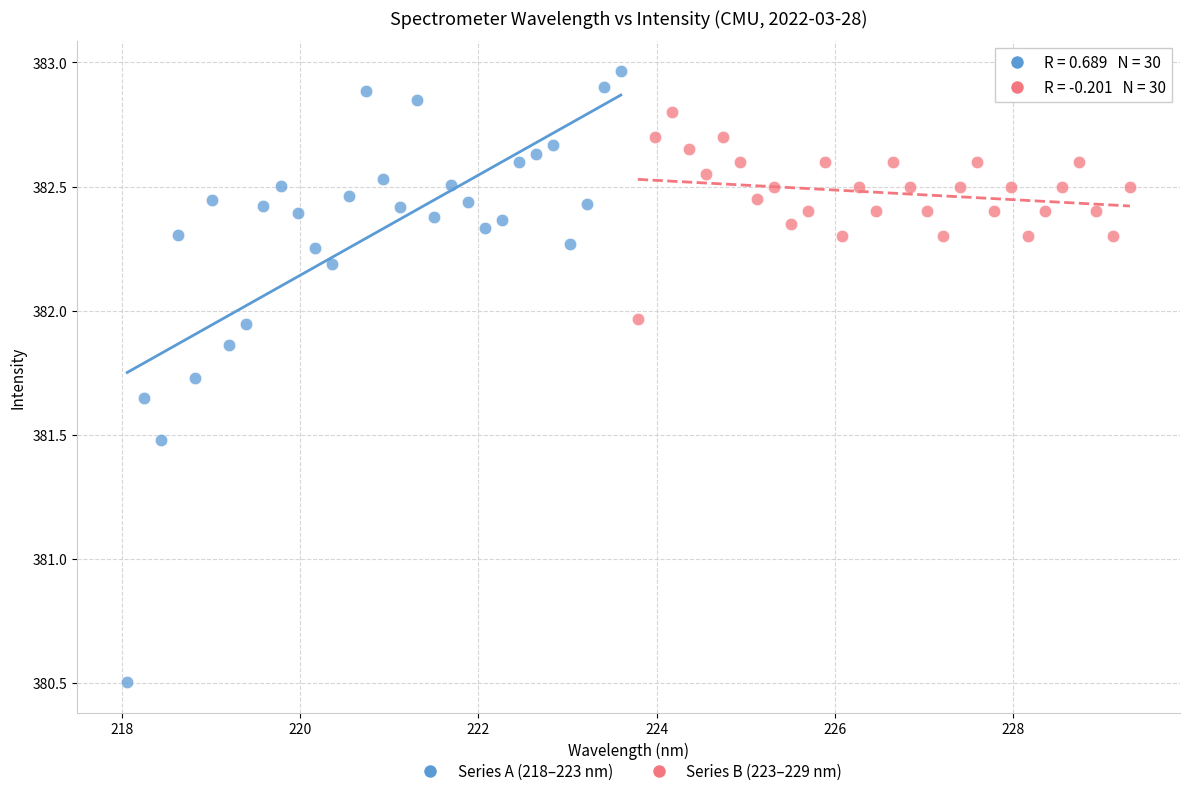

Which series contains the lowest Y value?

Series A (218–223 nm)